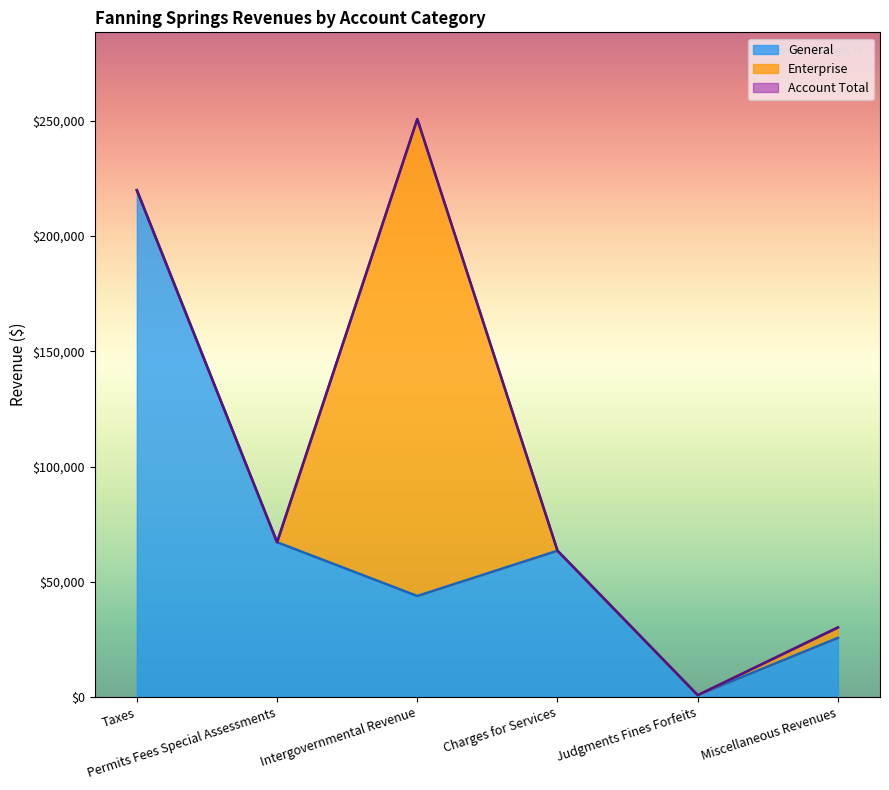

What is the value of the General point at the 3rd from the left?

43835